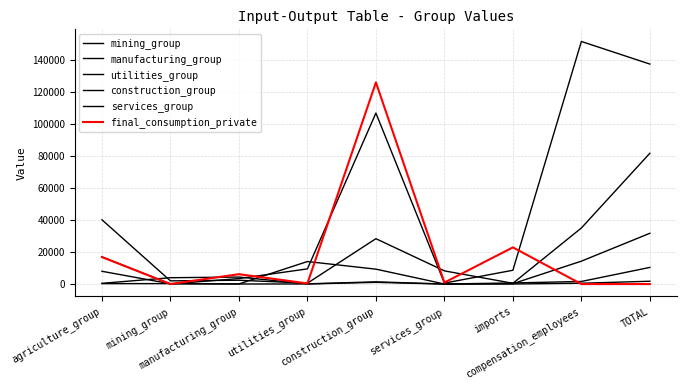

At which category does construction_group reach its first local valley?

manufacturing_group